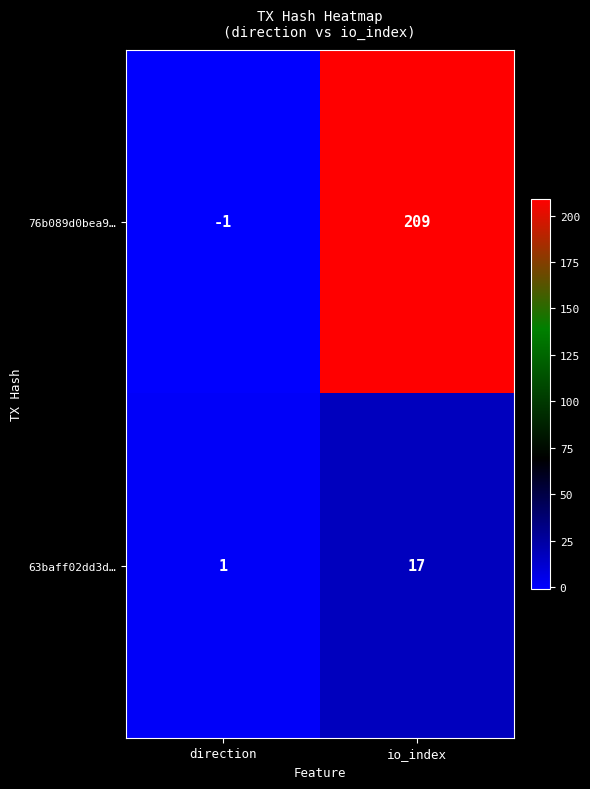

At io_index, list the series in order from largest to smallest.

76b089d0bea9…, 63baff02dd3d…